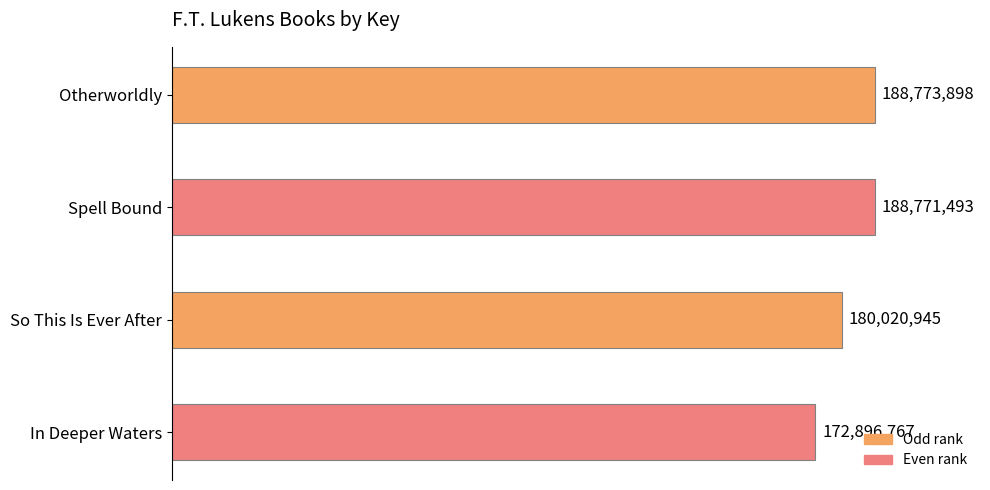

What is the greatest value displayed?

188773898